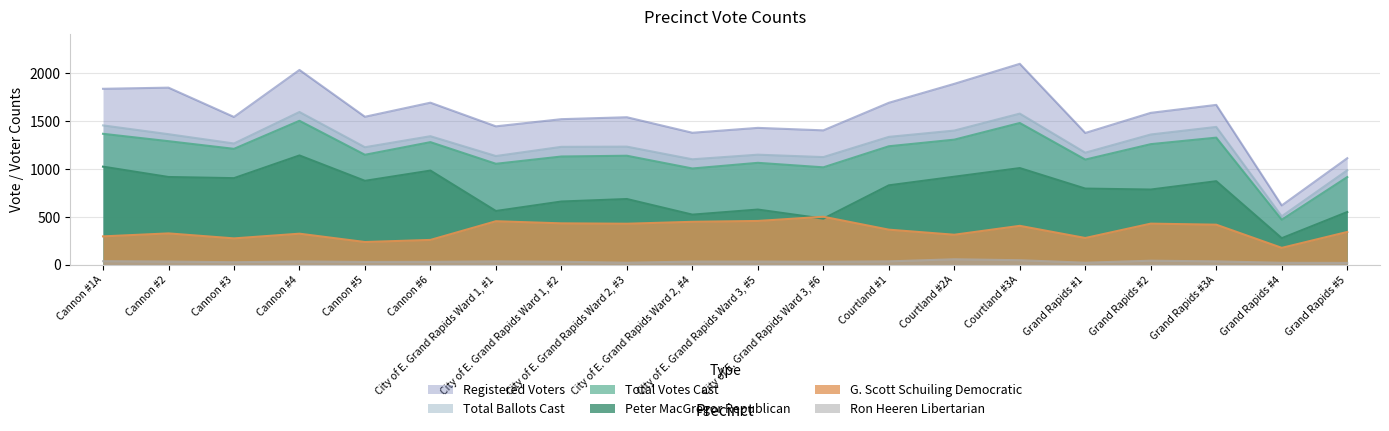

Which series has the widest spread of values?

Registered Voters